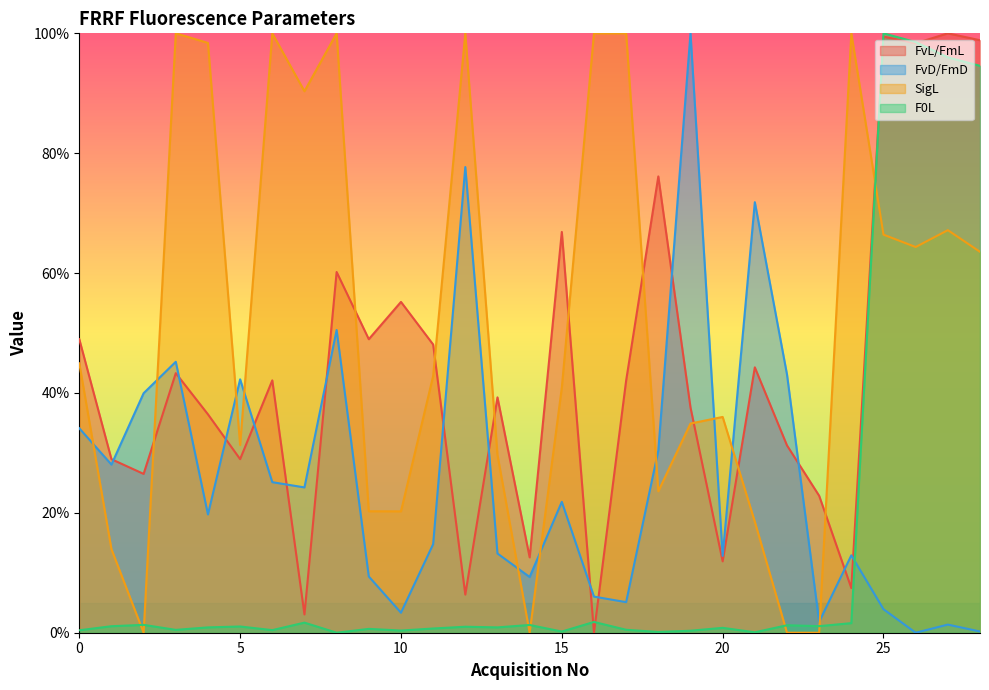

Which has a higher value, 5 or 1?

5